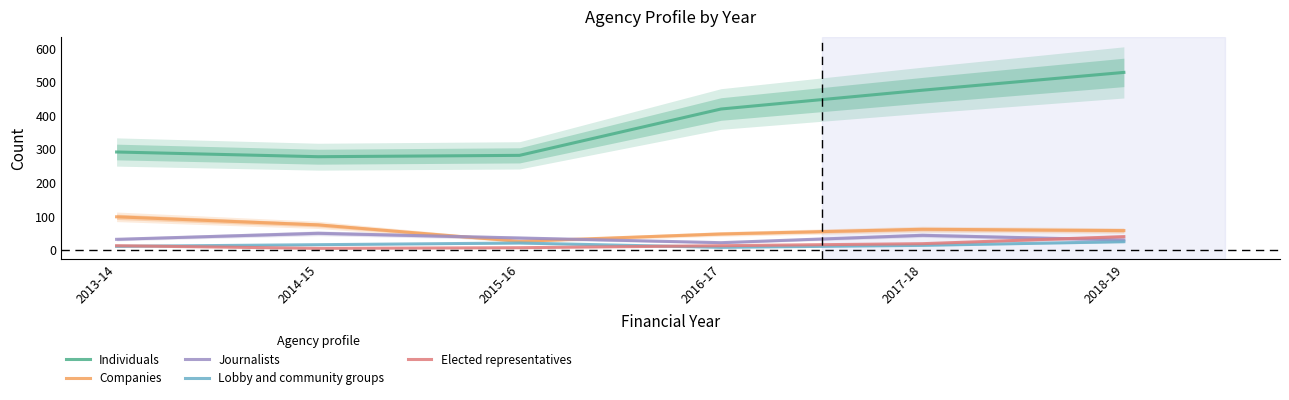

What is the total value across all series at 2013-14?

447